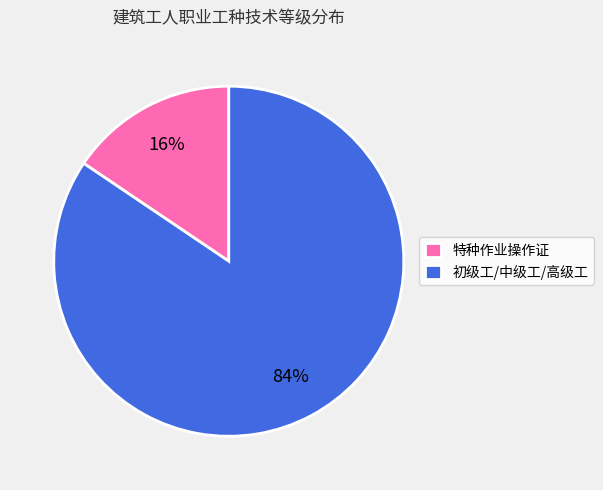

Between 特种作业操作证 and 初级工/中级工/高级工, which is larger?

初级工/中级工/高级工